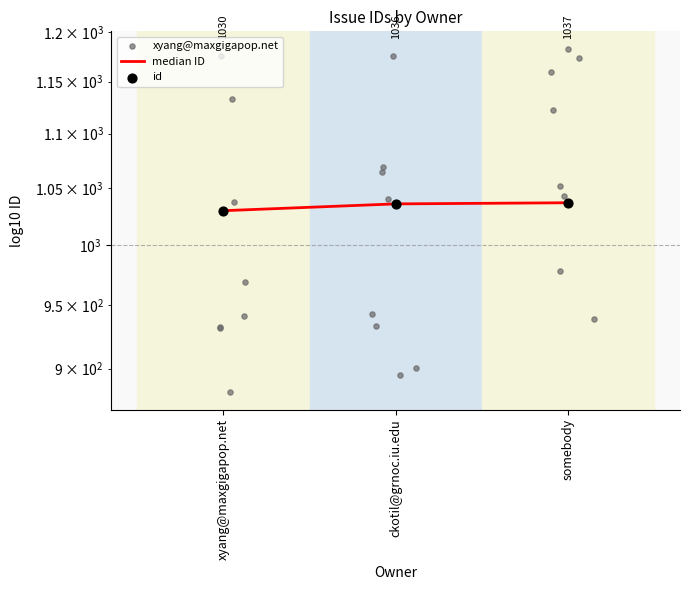

Approximately how many times larger is the value at somebody compared to xyang@maxgigapop.net?

1.0